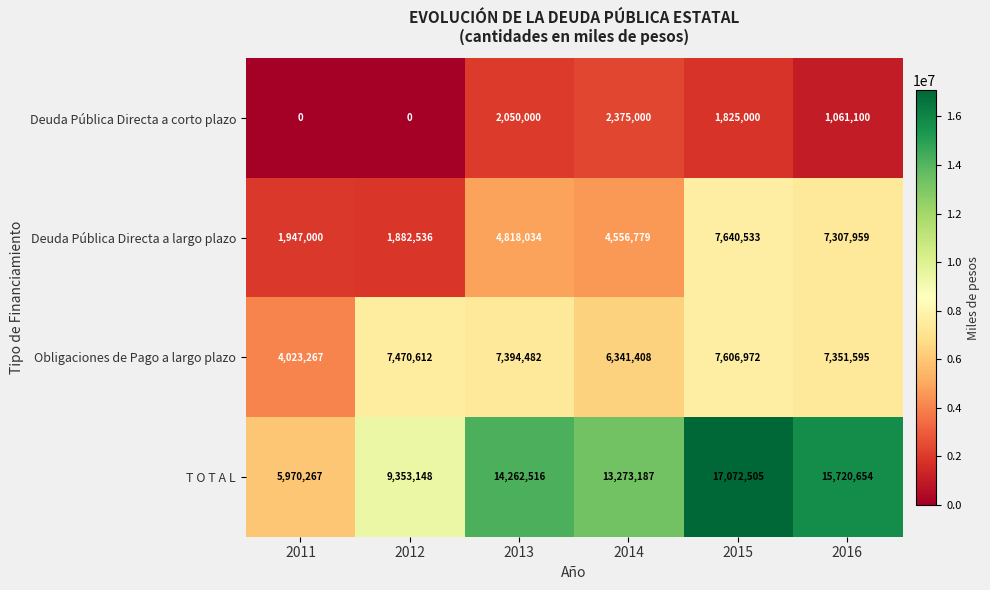

List the series in order of their peak value, lowest first.

Deuda Pública Directa a corto plazo, Obligaciones de Pago a largo plazo, Deuda Pública Directa a largo plazo, T O T A L